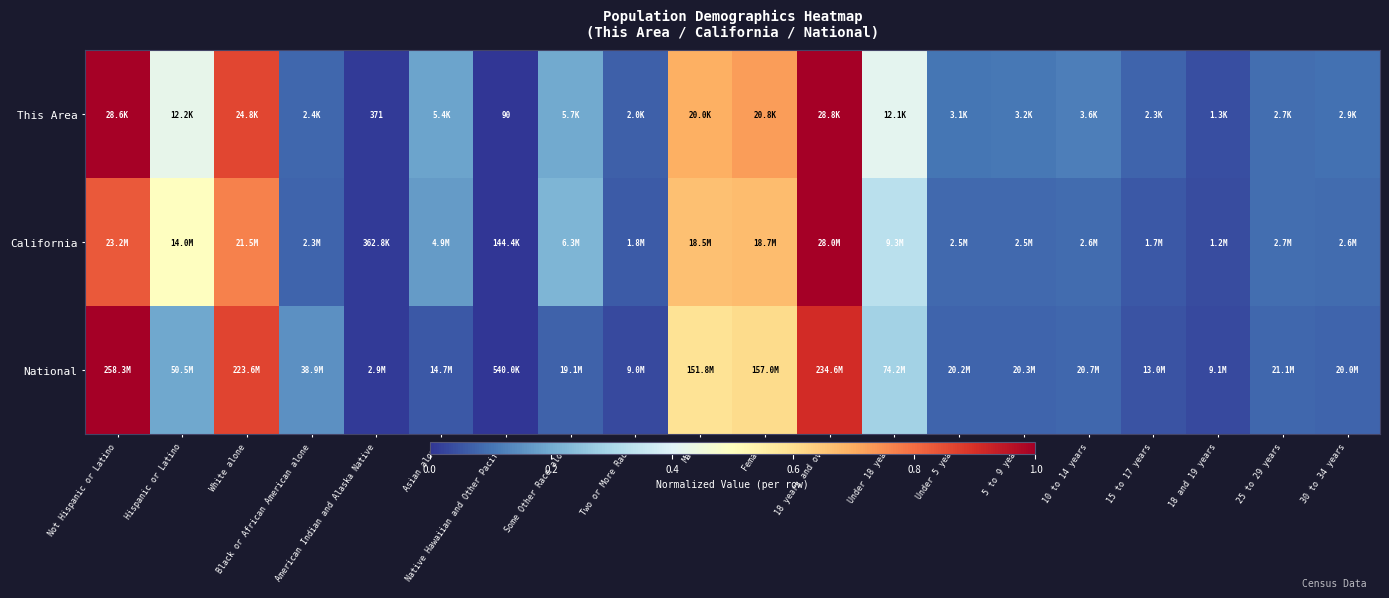

What is the greatest value displayed?

1.0